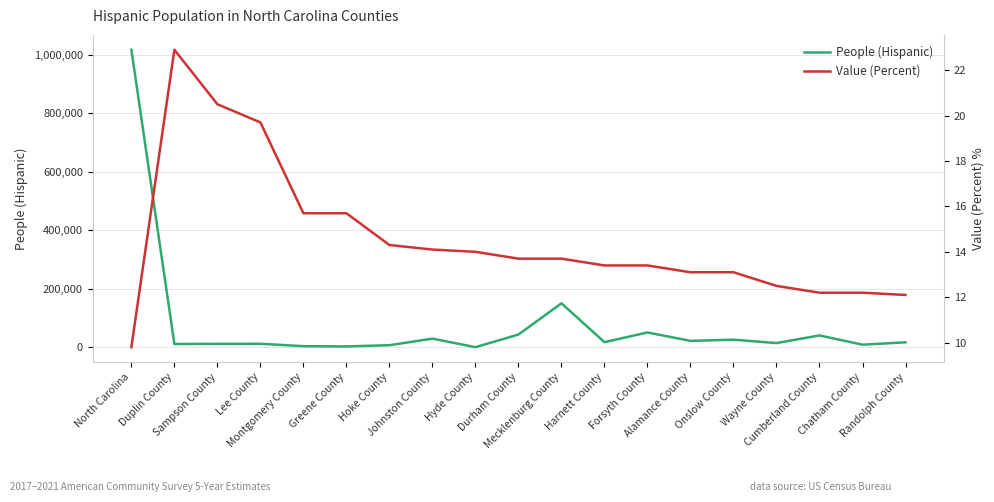

Is it true that Value (Percent) equals 9.8 at North Carolina?

True